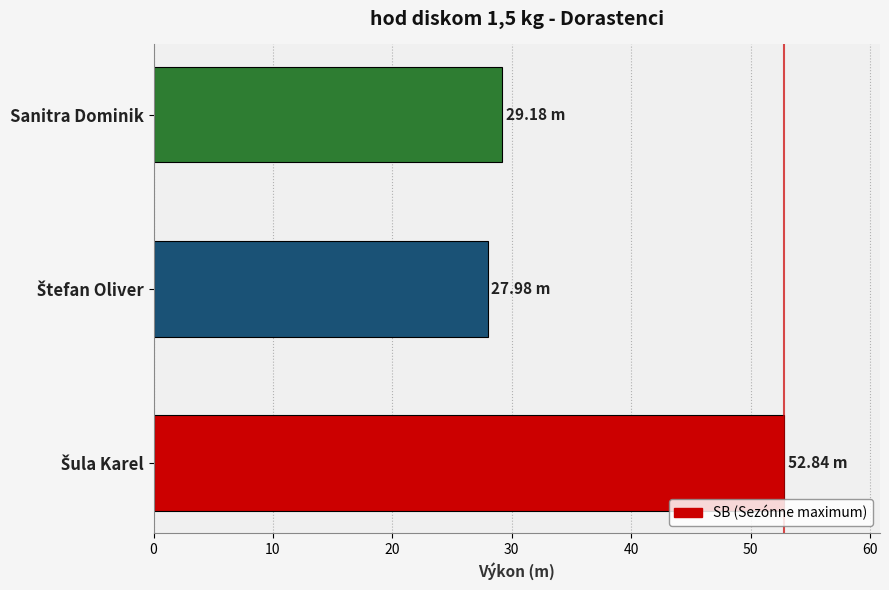

What is the difference between the maximum and second lowest values?

23.7